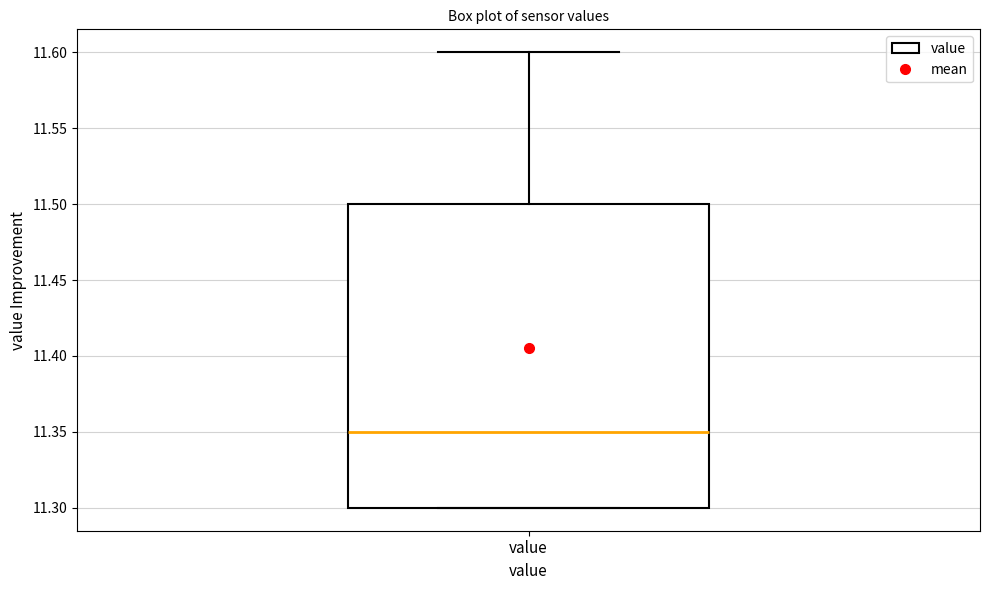

Where does the median line of the box for value sit on the y-axis? The values are not printed on the chart, so give them approximately, as read against the axis.

11.35